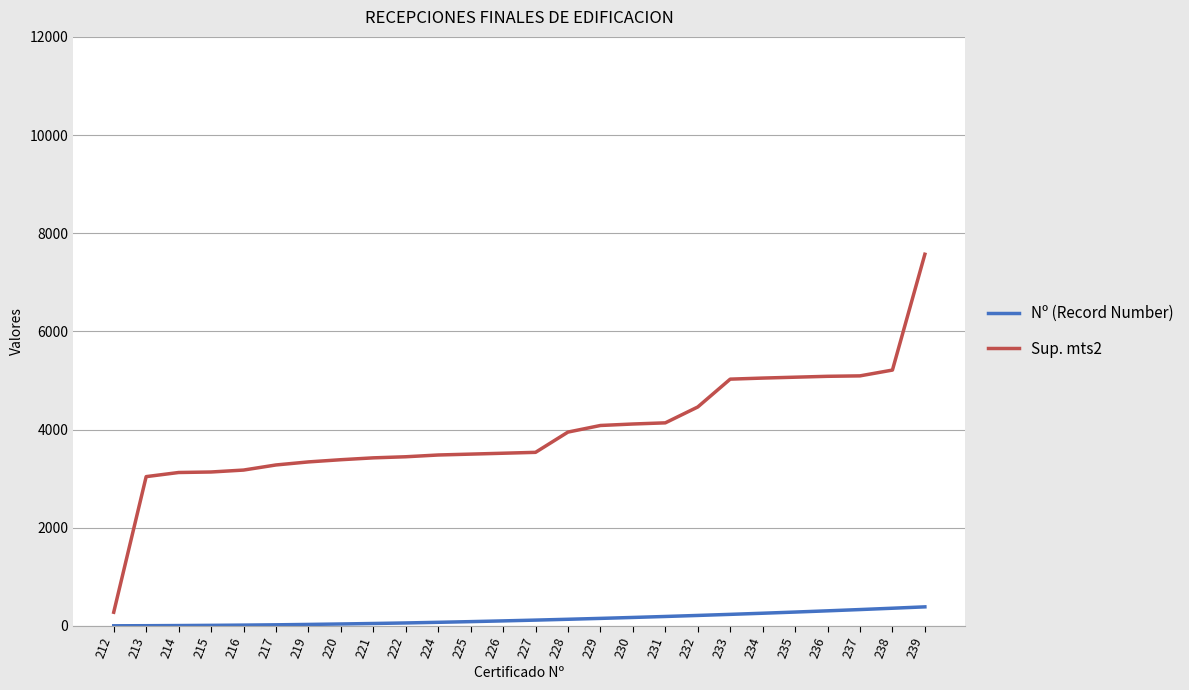

Does the chart have visible grid lines?

Yes